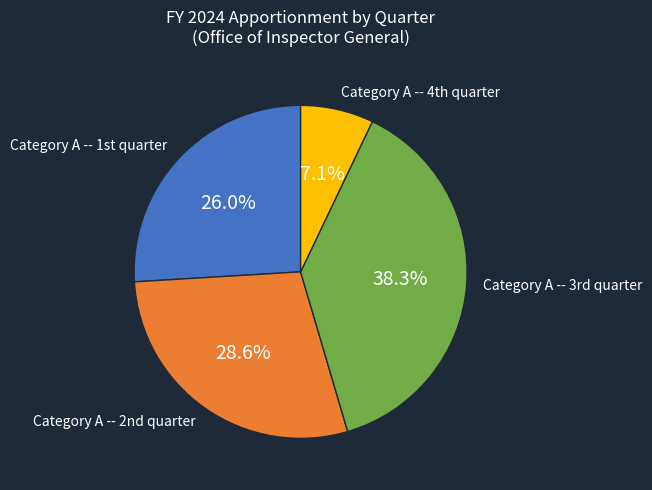

Which category has the biggest portion of the pie?

Category A -- 3rd quarter